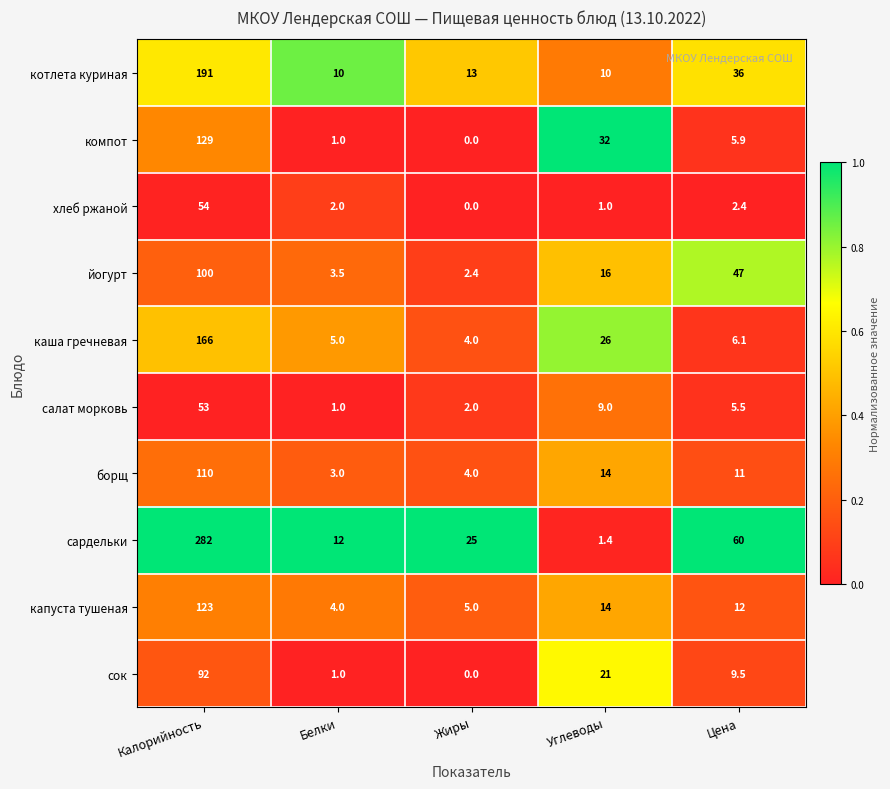

The value of борщ at Жиры is 4.0. True or false?

True